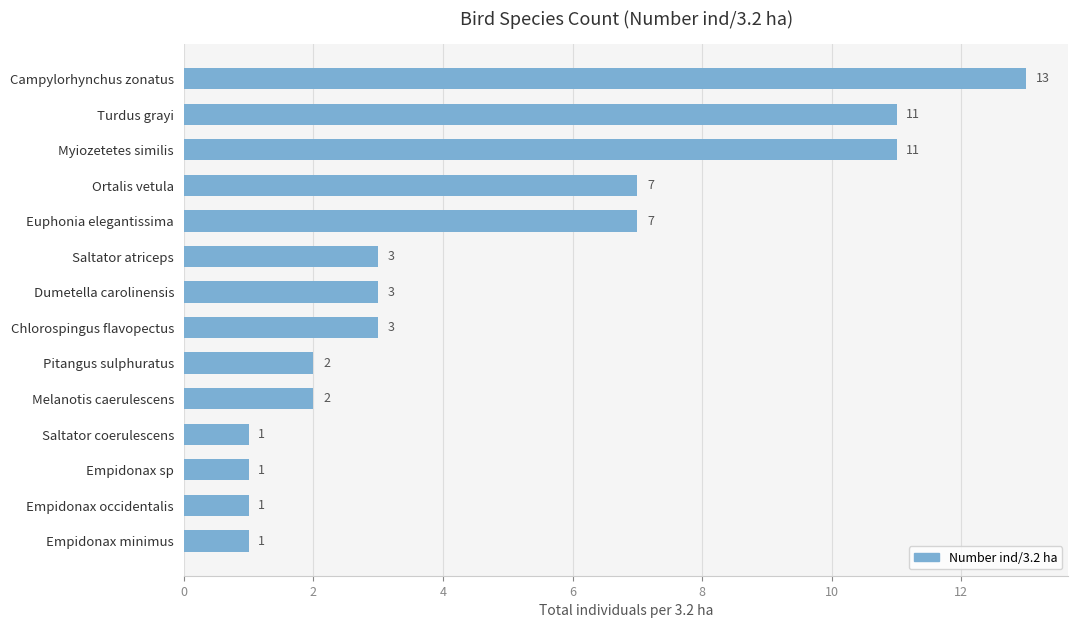

What is the difference between the values at Myiozetetes similis and Pitangus sulphuratus?

9